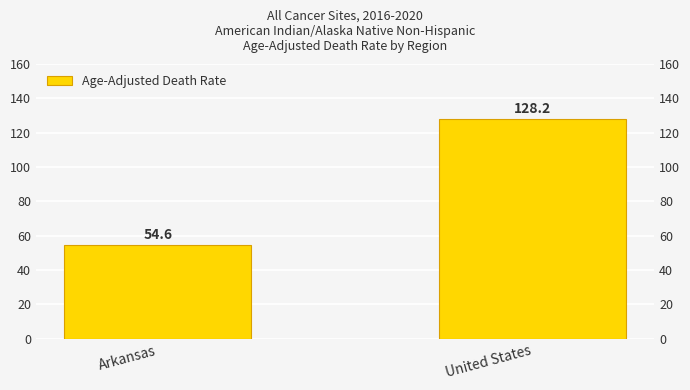

At which label does the data first exceed 128?

United States